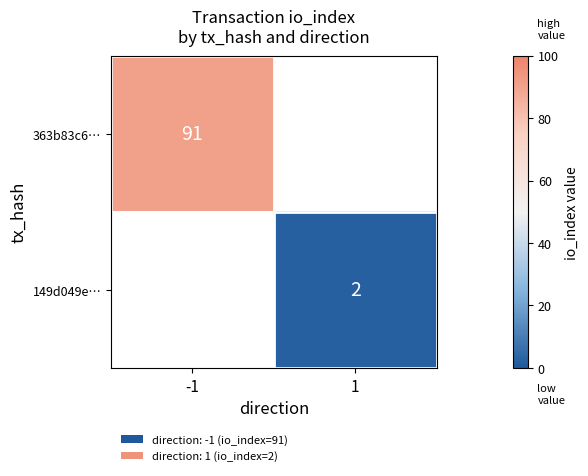

At how many categories does at least one series exceed 54?

1